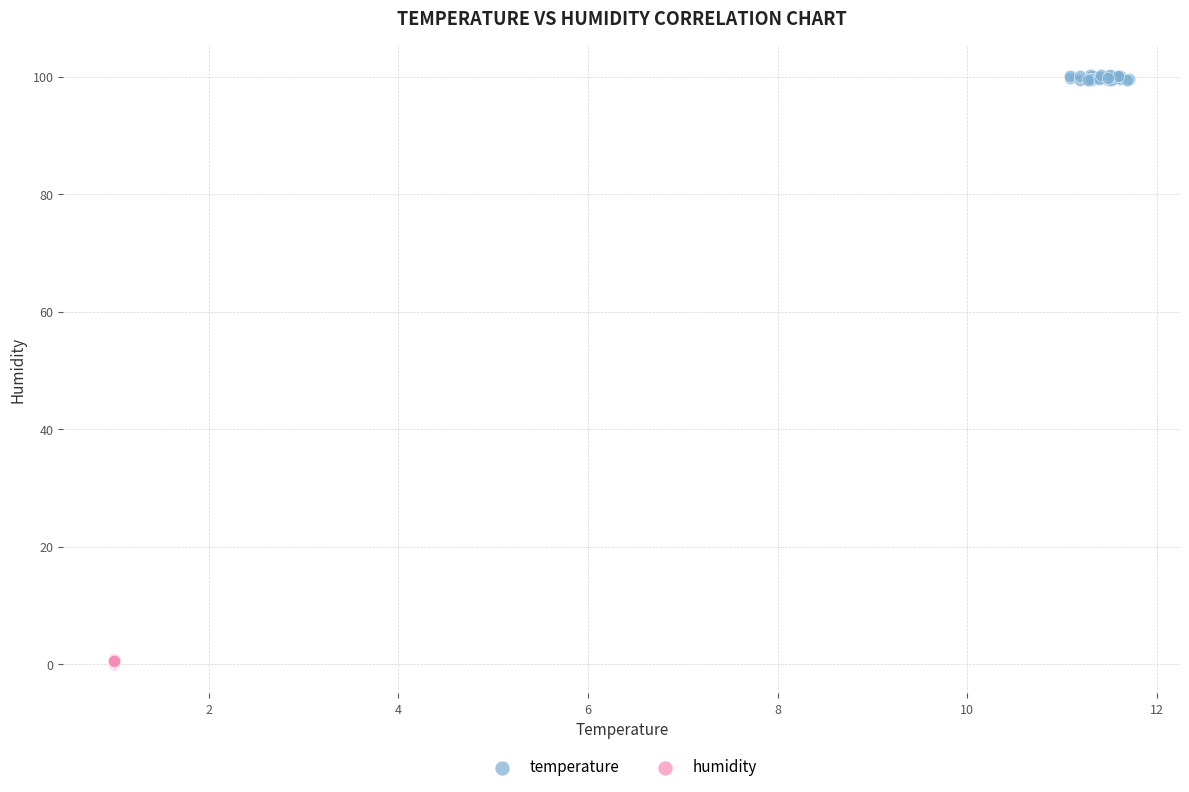

Which series reaches the maximum Y coordinate?

temperature